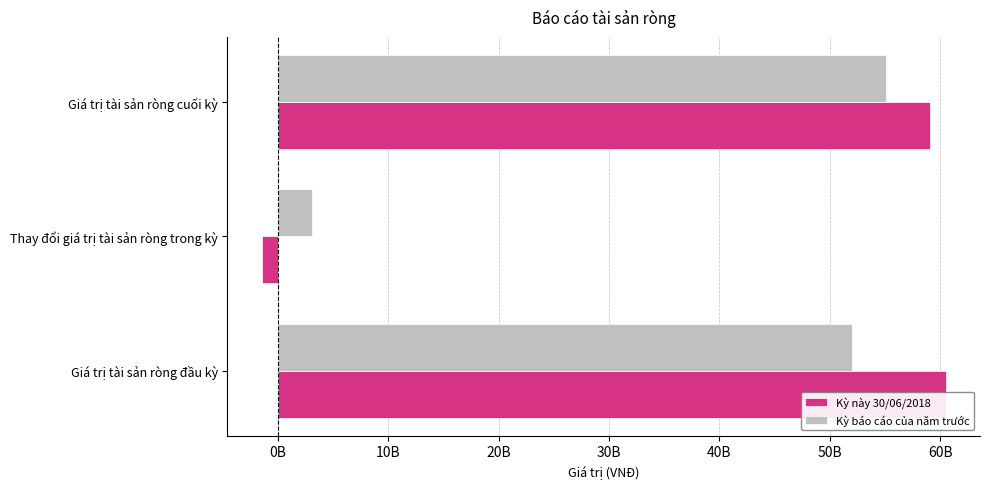

Between Thay đổi giá trị tài sản ròng trong kỳ and Giá trị tài sản ròng cuối kỳ, which series saw the biggest shift?

Kỳ này 30/06/2018